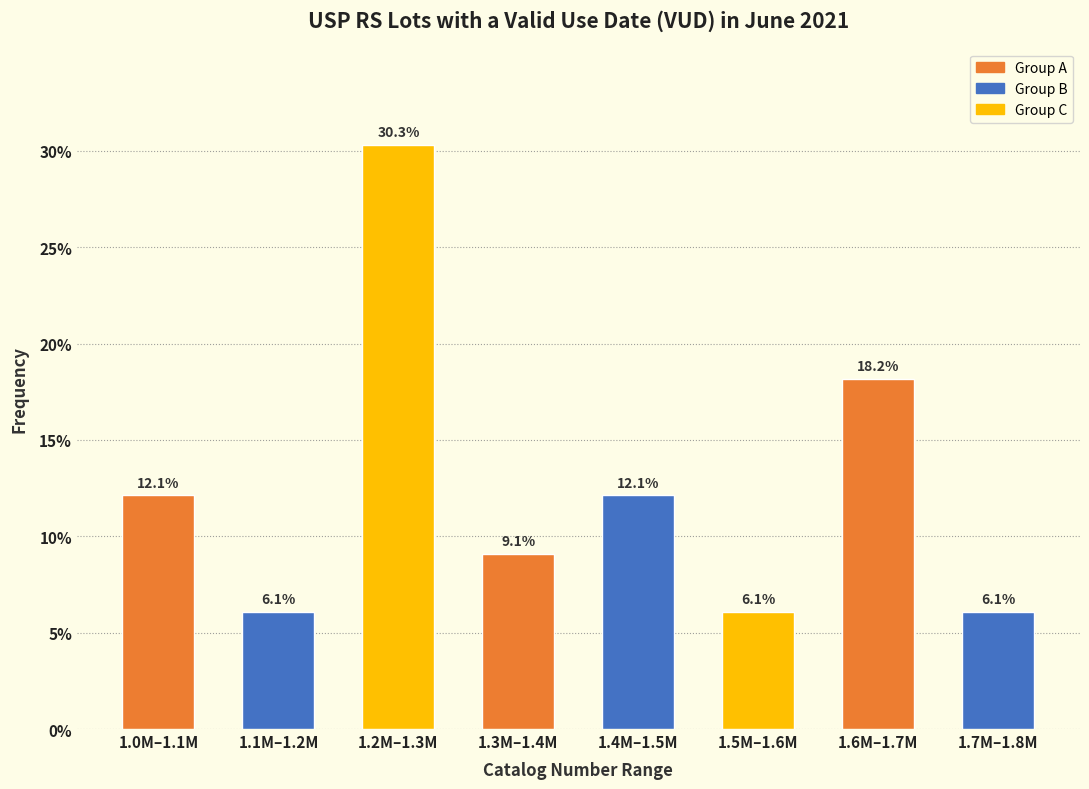

Reading left to right, extract all data points from this chart.

12.1	6.1	30.3	9.1	12.1	6.1	18.2	6.1